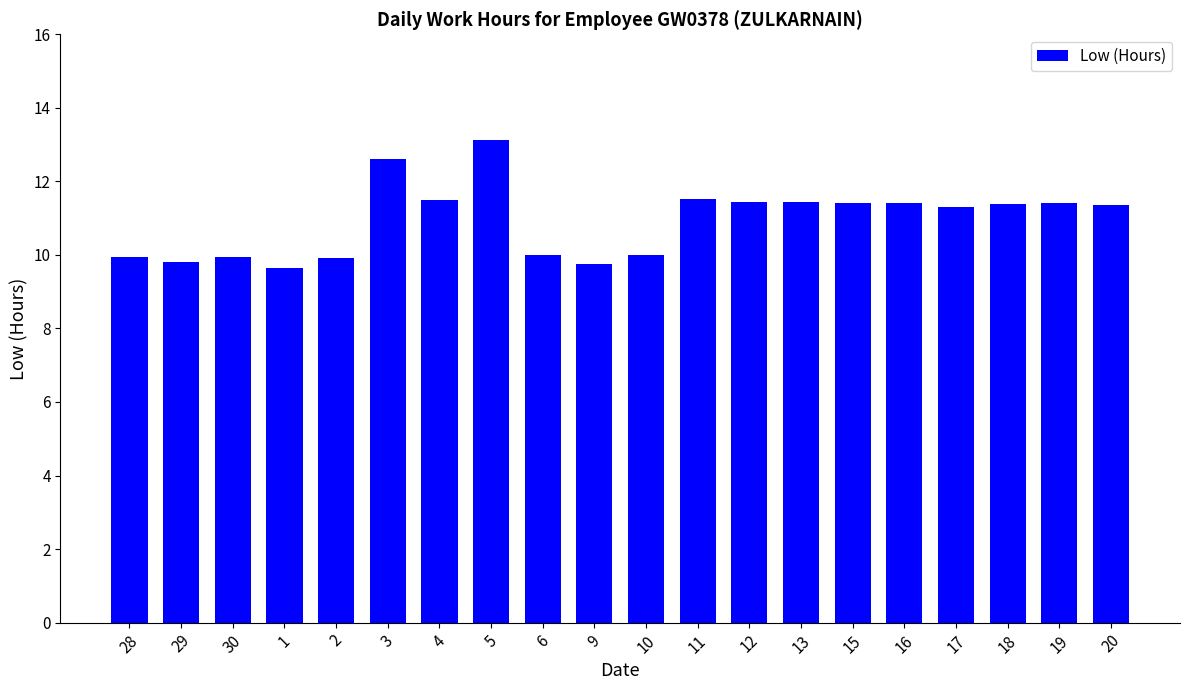

What is the value of the 18th bar from the left?

11.4